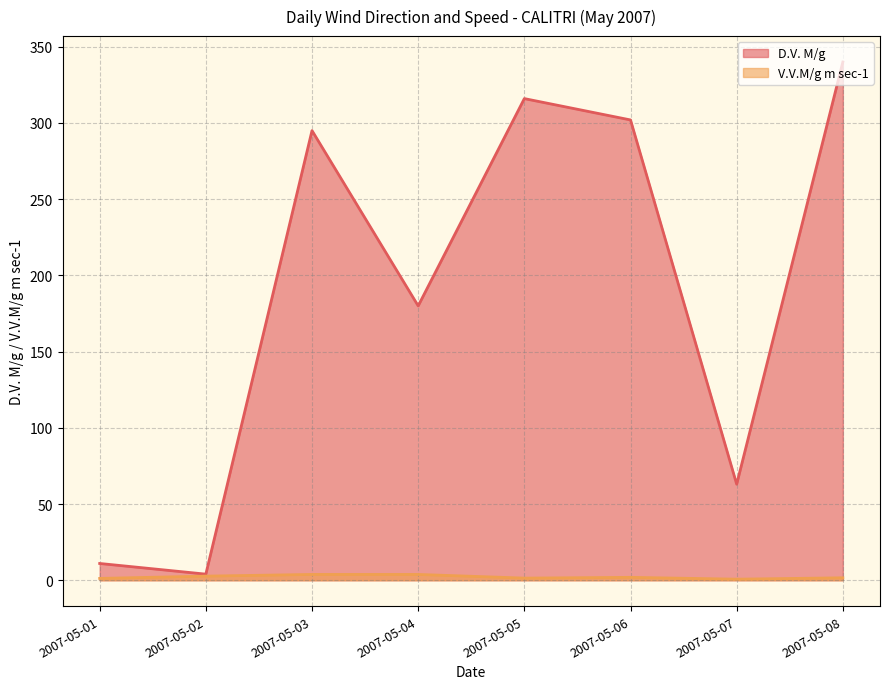

What is the lowest value of the D.V. M/g series?

4.0